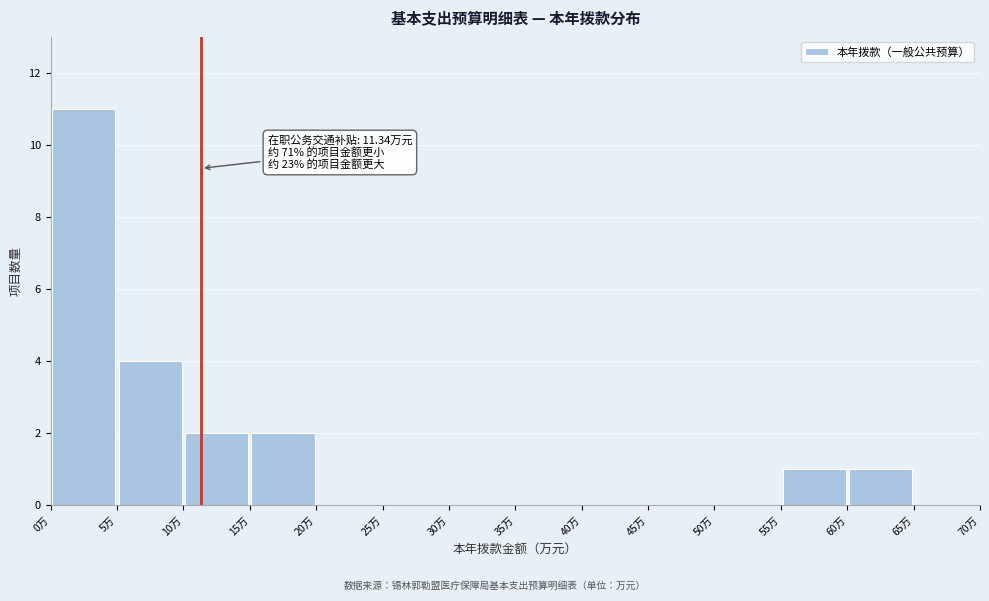

Over which range of the x-axis is the bar tallest?

0 to 5